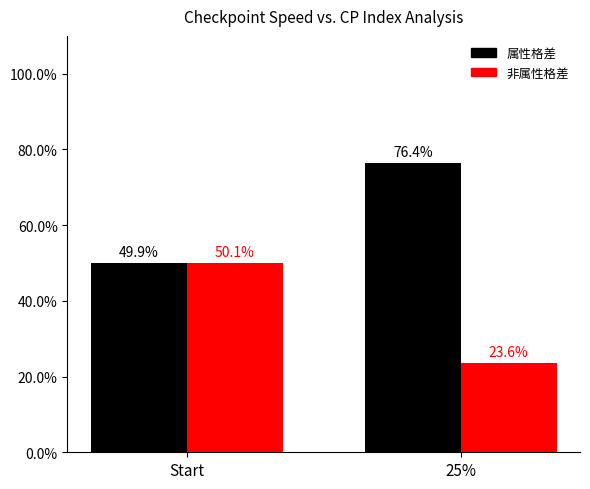

What is the sum of the 非属性格差 values at 25% and Start?

73.7